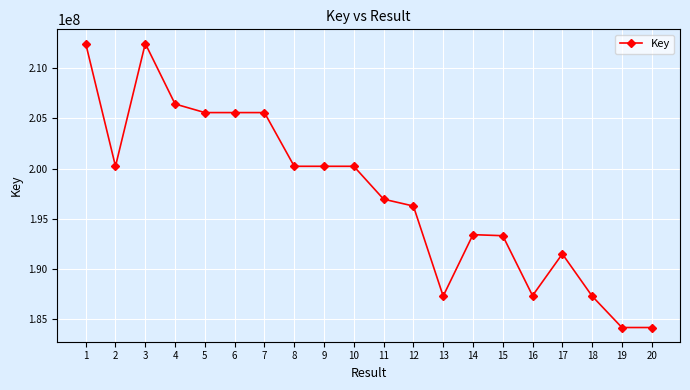

What is the maximum value shown in the chart?

212466695